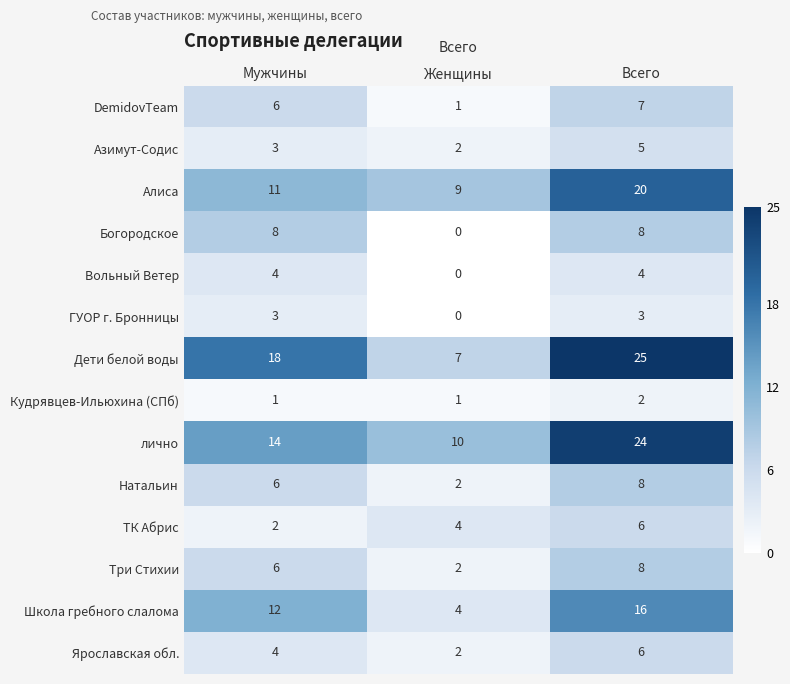

The value of Вольный Ветер at Женщины is 0. True or false?

True